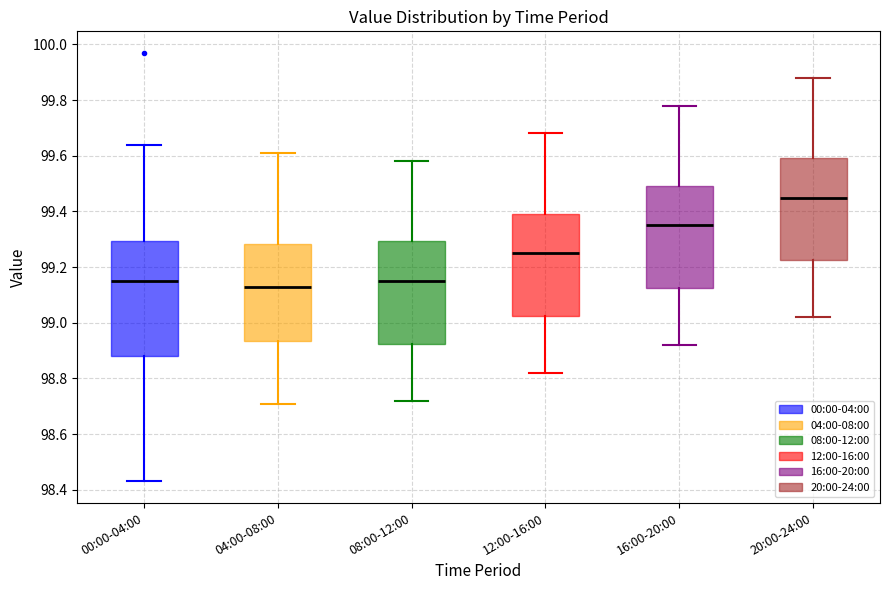

Reading left to right, read every box against the y-axis: the position of its median line, the range the box covers, and the ends of its whiskers. The values are not printed on the chart, so give them approximately, as read against the axis.

00:00-04:00: median 99.16, box 98.88 to 99.30, whiskers 98.44 to 99.64
04:00-08:00: median 99.14, box 98.94 to 99.28, whiskers 98.72 to 99.62
08:00-12:00: median 99.16, box 98.92 to 99.30, whiskers 98.72 to 99.58
12:00-16:00: median 99.26, box 99.02 to 99.40, whiskers 98.82 to 99.68
16:00-20:00: median 99.36, box 99.12 to 99.50, whiskers 98.92 to 99.78
20:00-24:00: median 99.46, box 99.22 to 99.60, whiskers 99.02 to 99.88